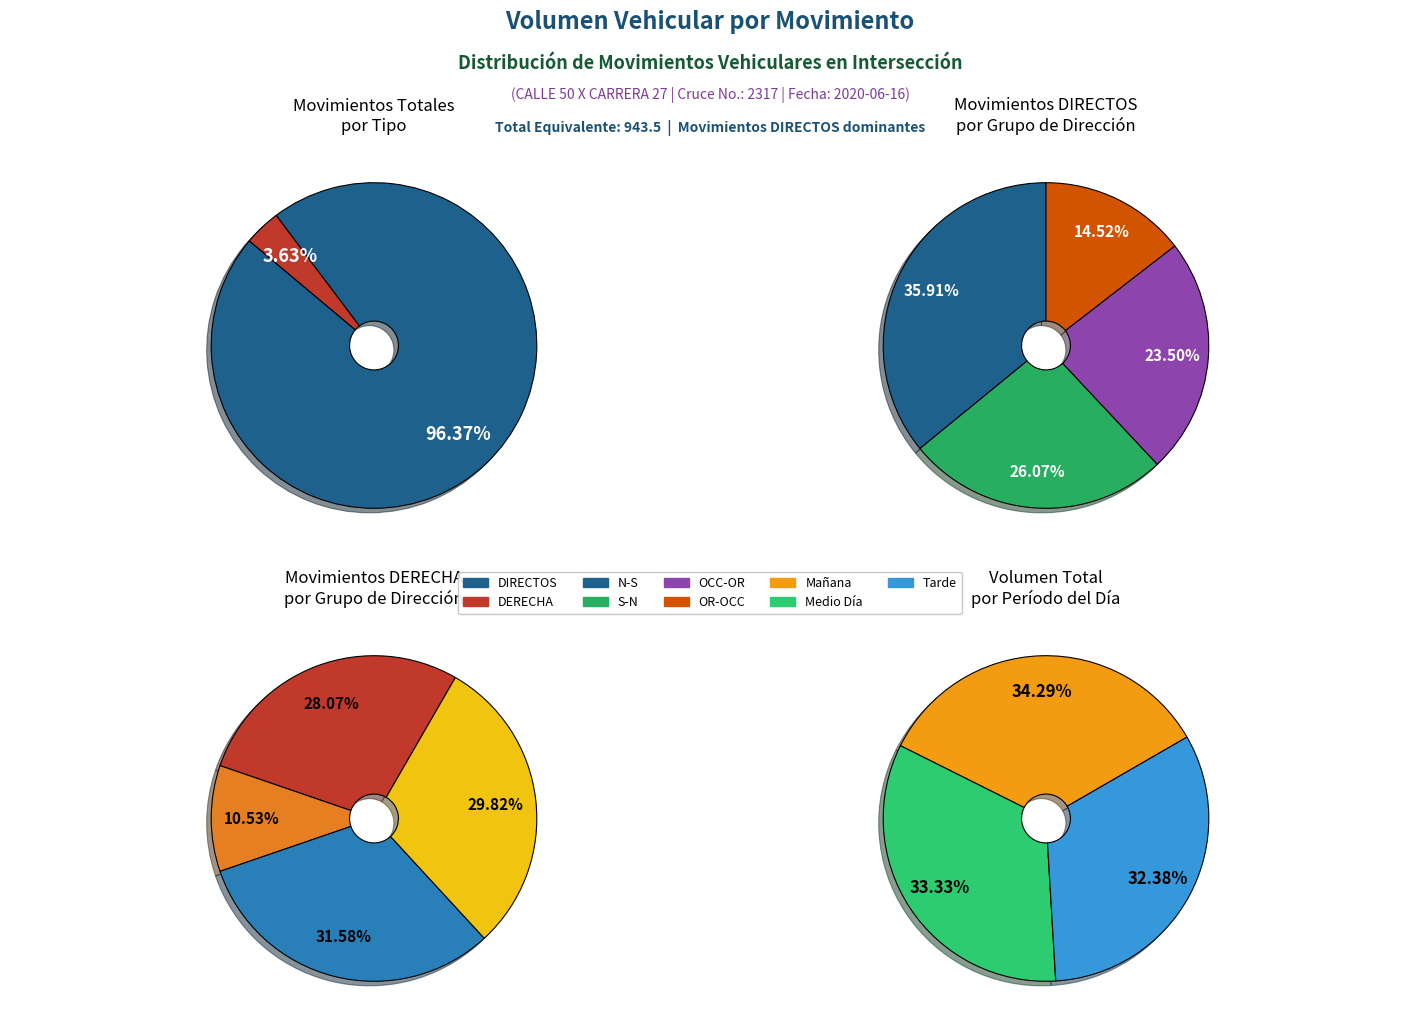

Do OCC-OR Mañana and N-S Mañana together represent more than half of the pie?

No